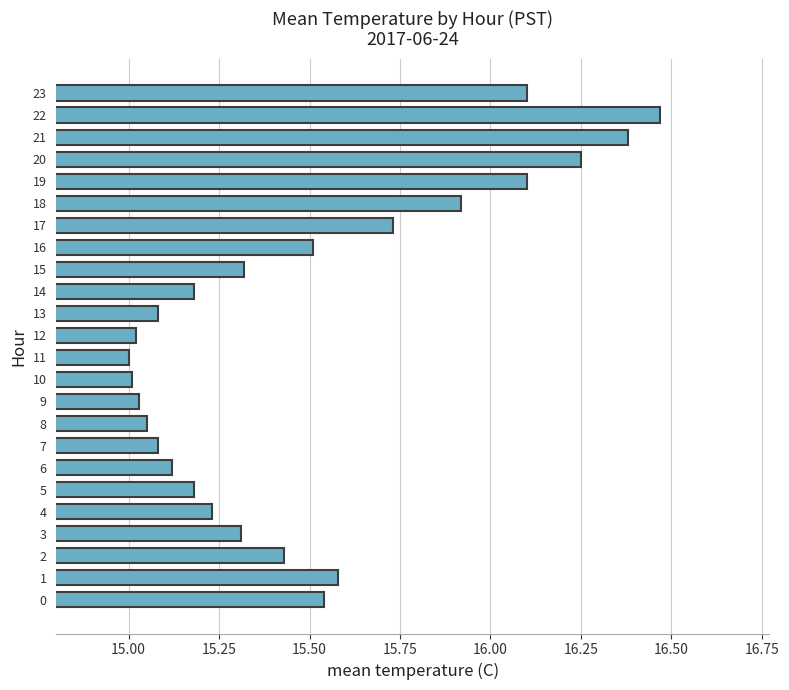

What is the ratio of the value at 10 to the value at 18?

0.9